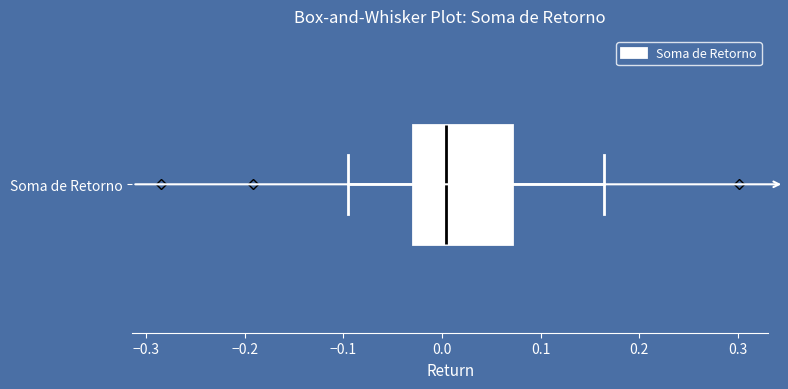

Read this box plot against the x-axis: the position of the median line, the range covered by the box, and the ends of both whiskers. The values are not printed on the chart, so give them approximately, as read against the axis.

median 0.00, box -0.03 to 0.07, whiskers -0.10 to 0.16